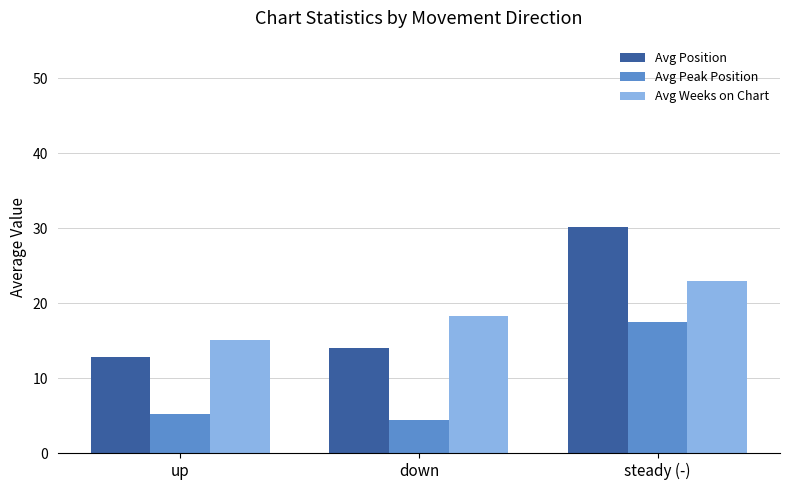

What is the label of the 2nd bar from the left?

down